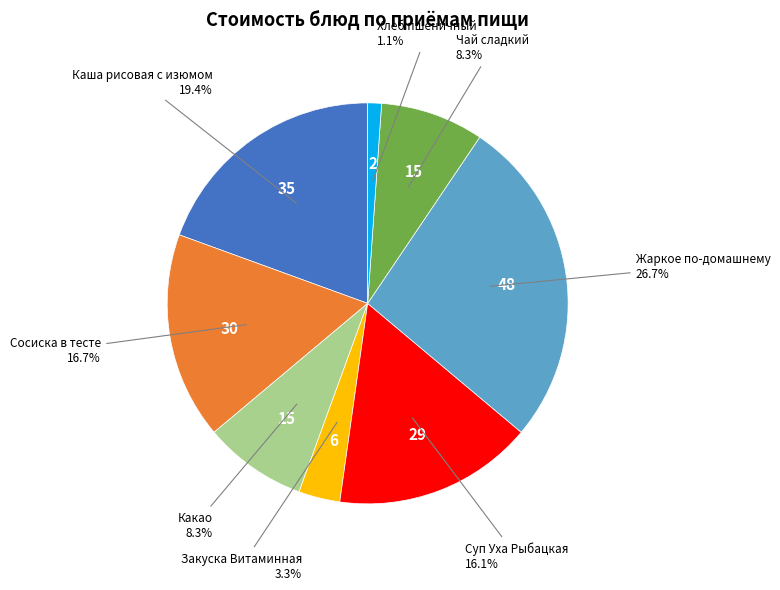

To the nearest percent, what is the difference between the largest and smallest slice percentages?

26%